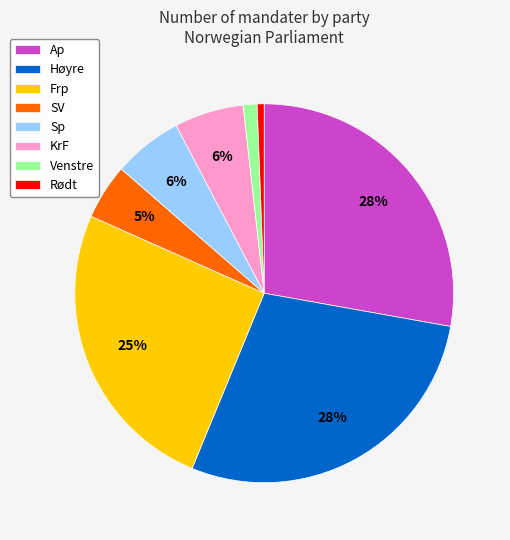

Which has a higher value, Høyre or Venstre?

Høyre